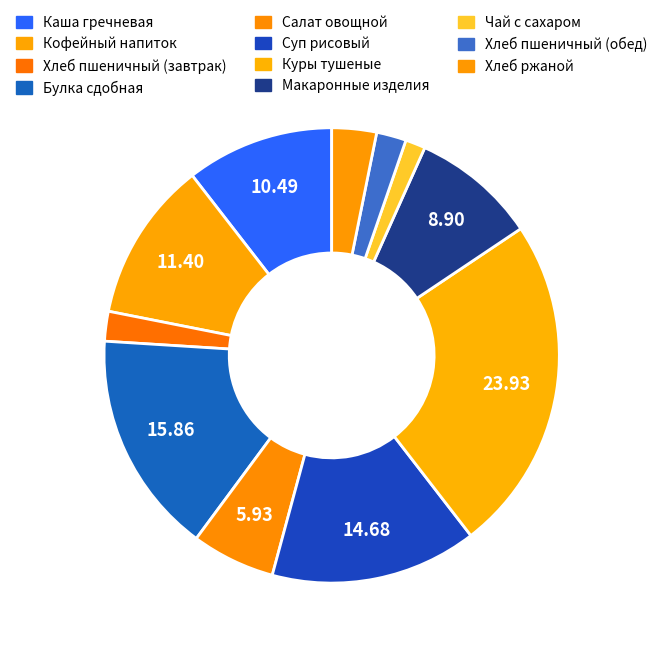

To the nearest percent, what is the difference between the largest and smallest slice percentages?

23%